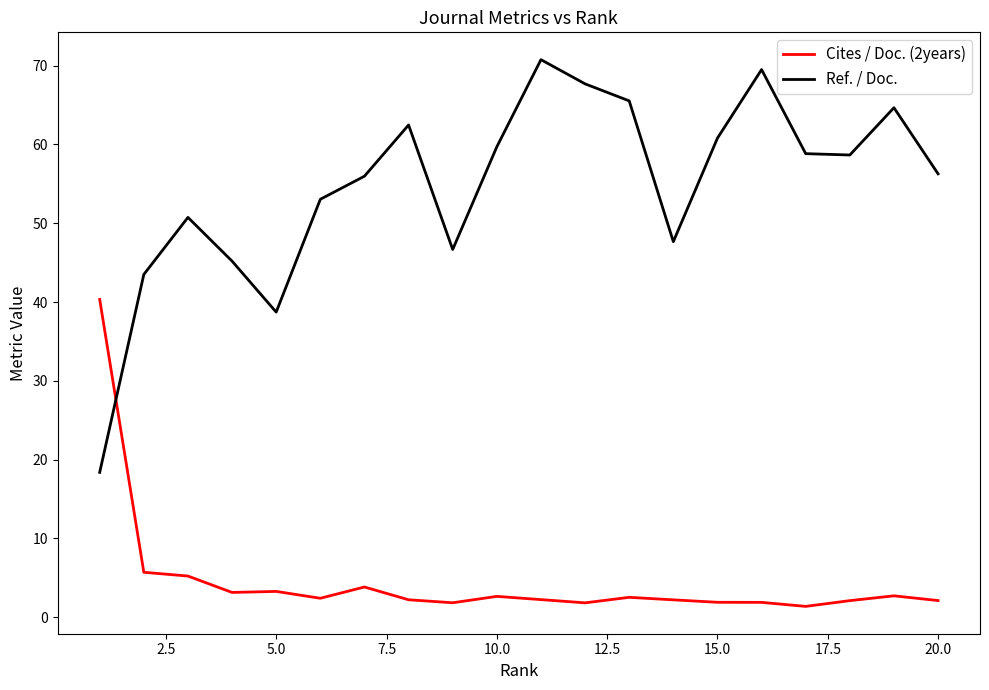

List the series in order of their peak value, highest first.

Ref. / Doc., Cites / Doc. (2years)